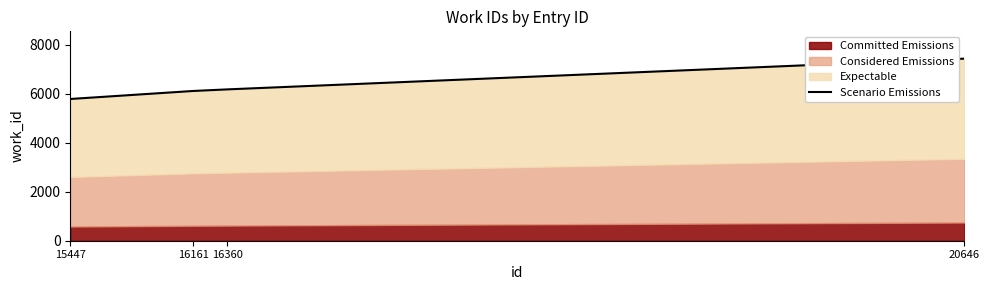

Which has a higher value, 16360 or 20646?

20646